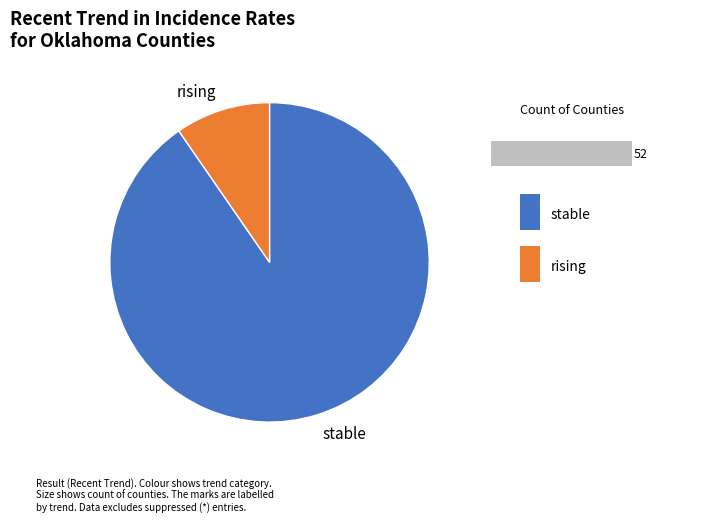

Combined, do falling and stable account for over 50%?

Yes